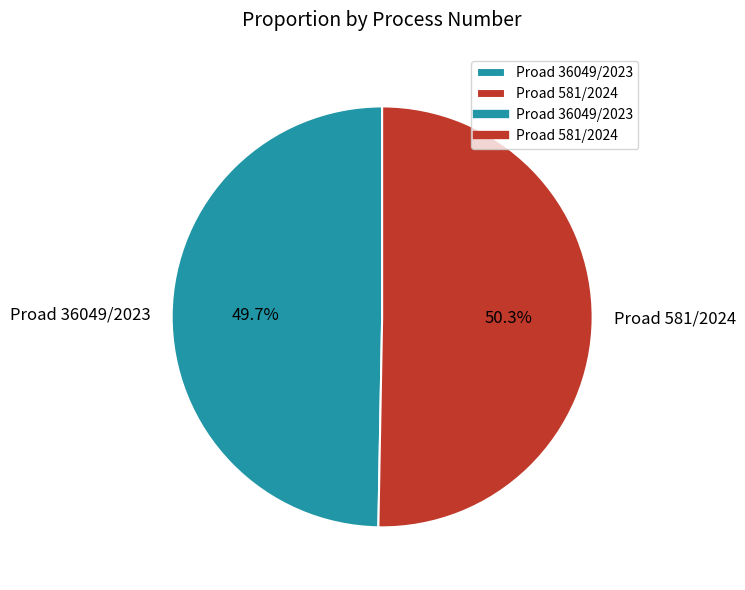

Count the number of slices in the pie.

2